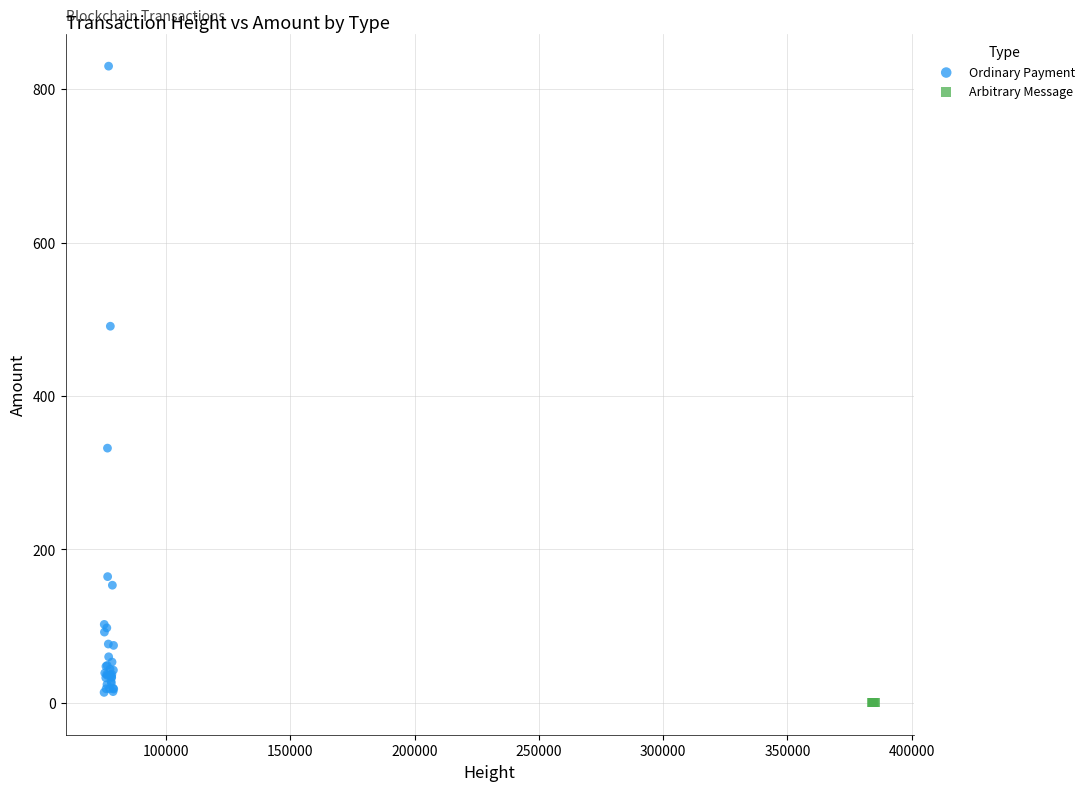

Which series reaches the maximum Y coordinate?

Ordinary Payment